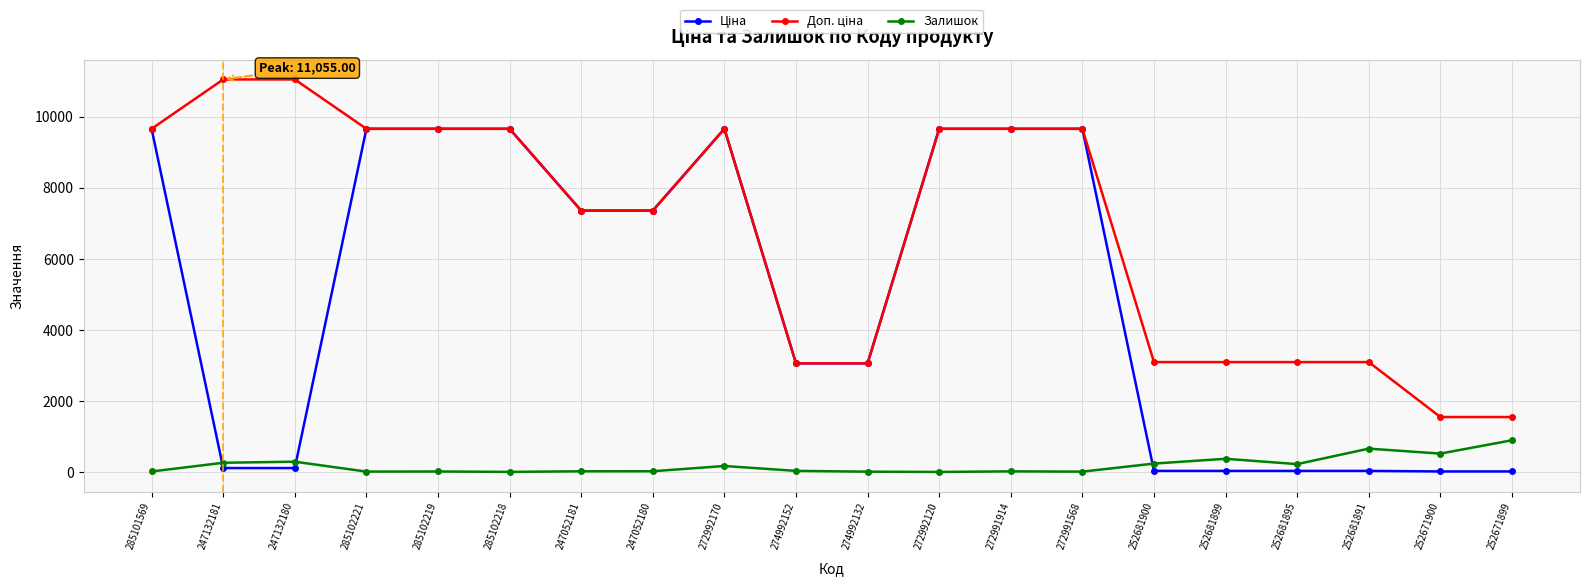

The Залишок series shows 260.0 at 247132181. True or false?

True